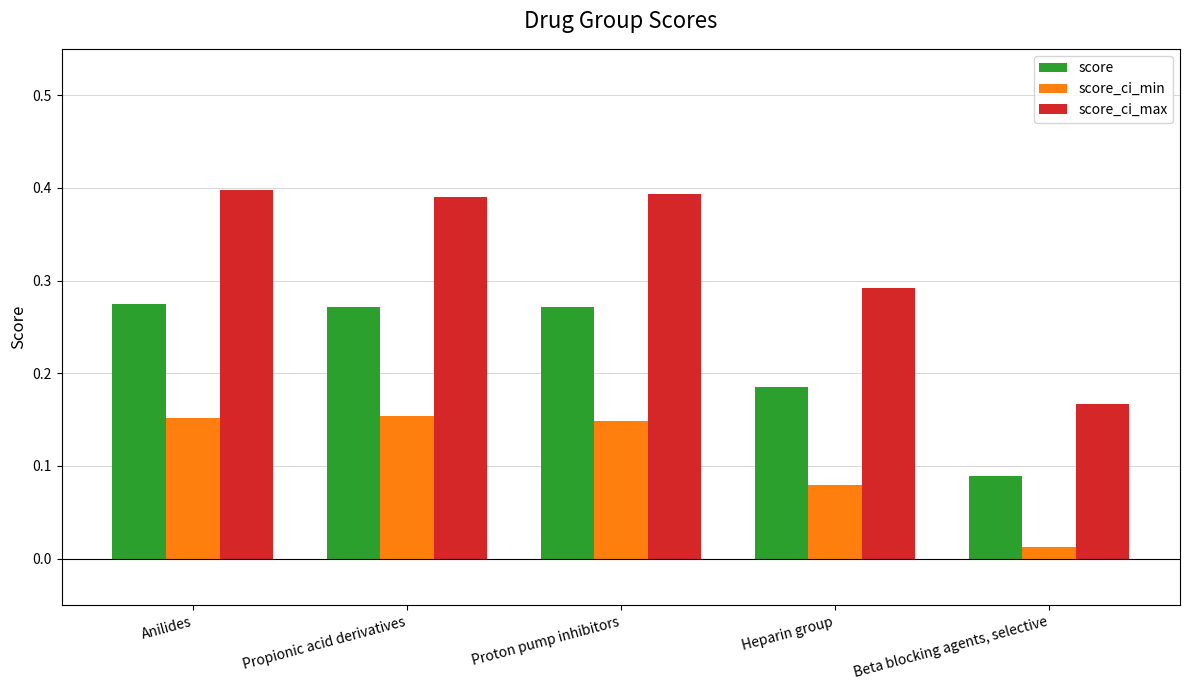

Is it true that score_ci_max equals 0.4 at Proton pump inhibitors?

True